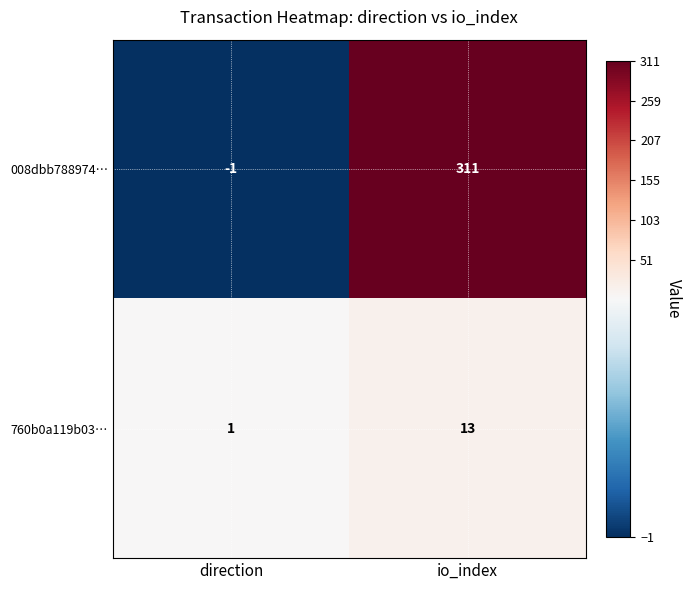

Where is 008dbb788974… nearest to the value 155?

direction